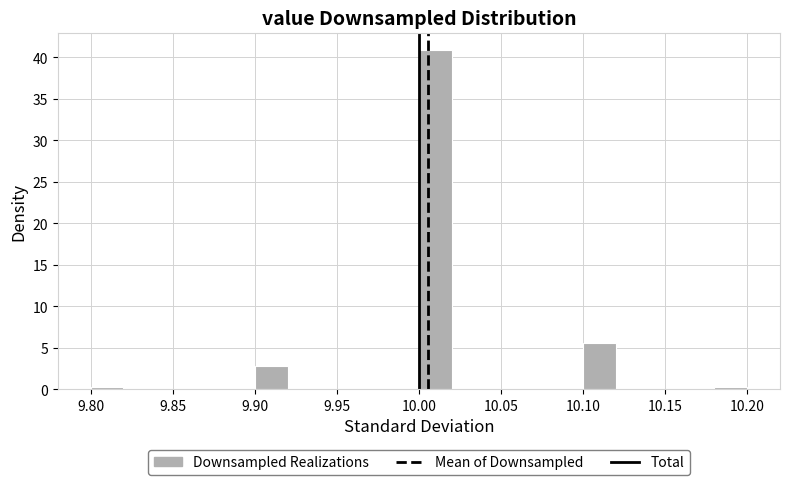

Reading left to right, transcribe this chart: for each bar, give the range it covers on the x-axis and its height. The values are not printed on the chart, so give them approximately, as read against the axis.

9.80 to 9.82: under 0.5
9.82 to 9.84: 0
9.84 to 9.86: 0
9.86 to 9.88: 0
9.88 to 9.90: 0
9.90 to 9.92: 3.0
9.92 to 9.94: 0
9.94 to 9.96: 0
9.96 to 9.98: 0
9.98 to 10.00: 0
10.00 to 10.02: 41.0
10.02 to 10.04: 0
10.04 to 10.06: 0
10.06 to 10.08: 0
10.08 to 10.10: 0
10.10 to 10.12: 5.5
10.12 to 10.14: 0
10.14 to 10.16: 0
10.16 to 10.18: 0
10.18 to 10.20: under 0.5